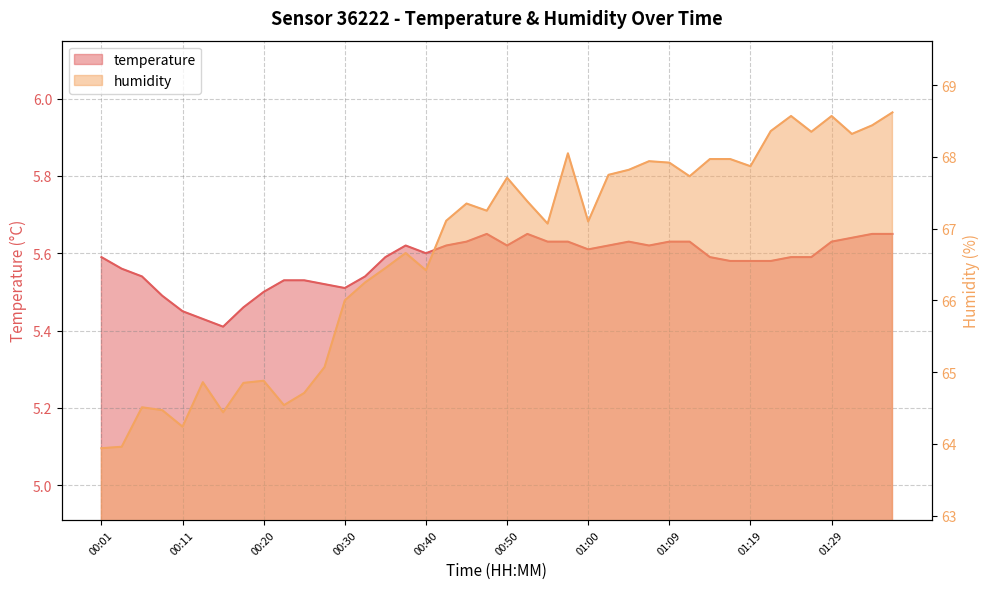

At how many categories does at least one series exceed 53?

40